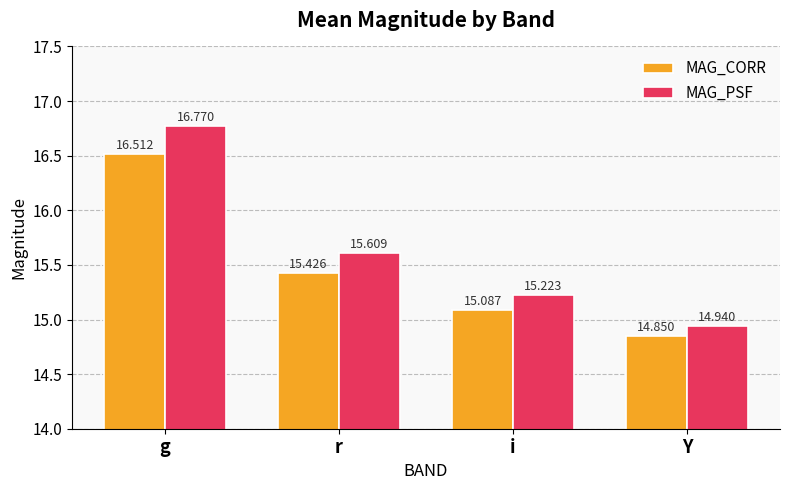

What position from the left is Y?

4